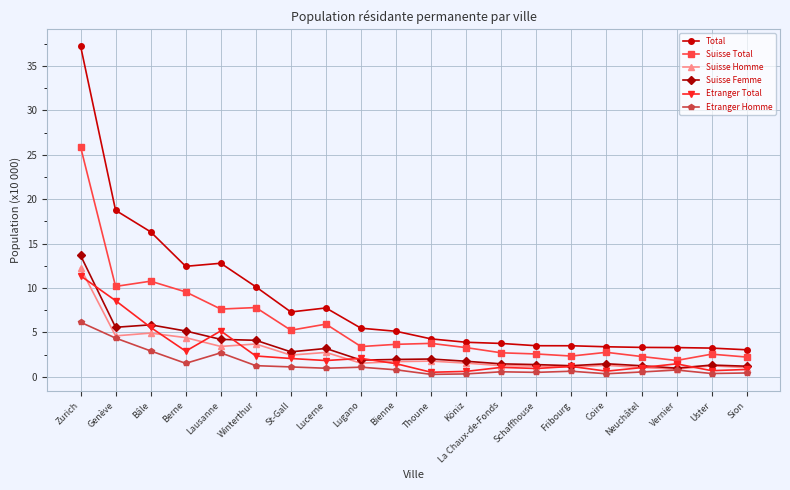

How many series are shown in this chart?

6